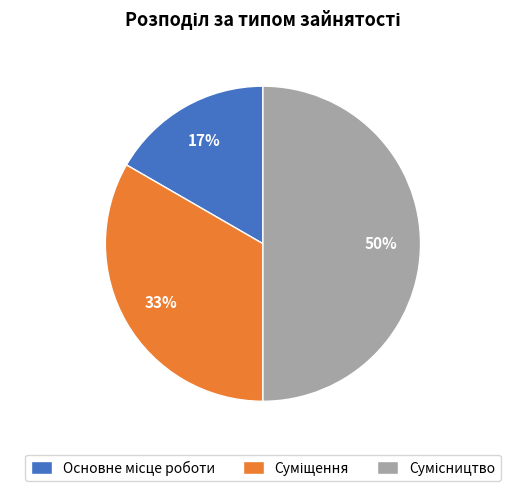

To the nearest percent, what is the difference between the largest and smallest slice percentages?

33%